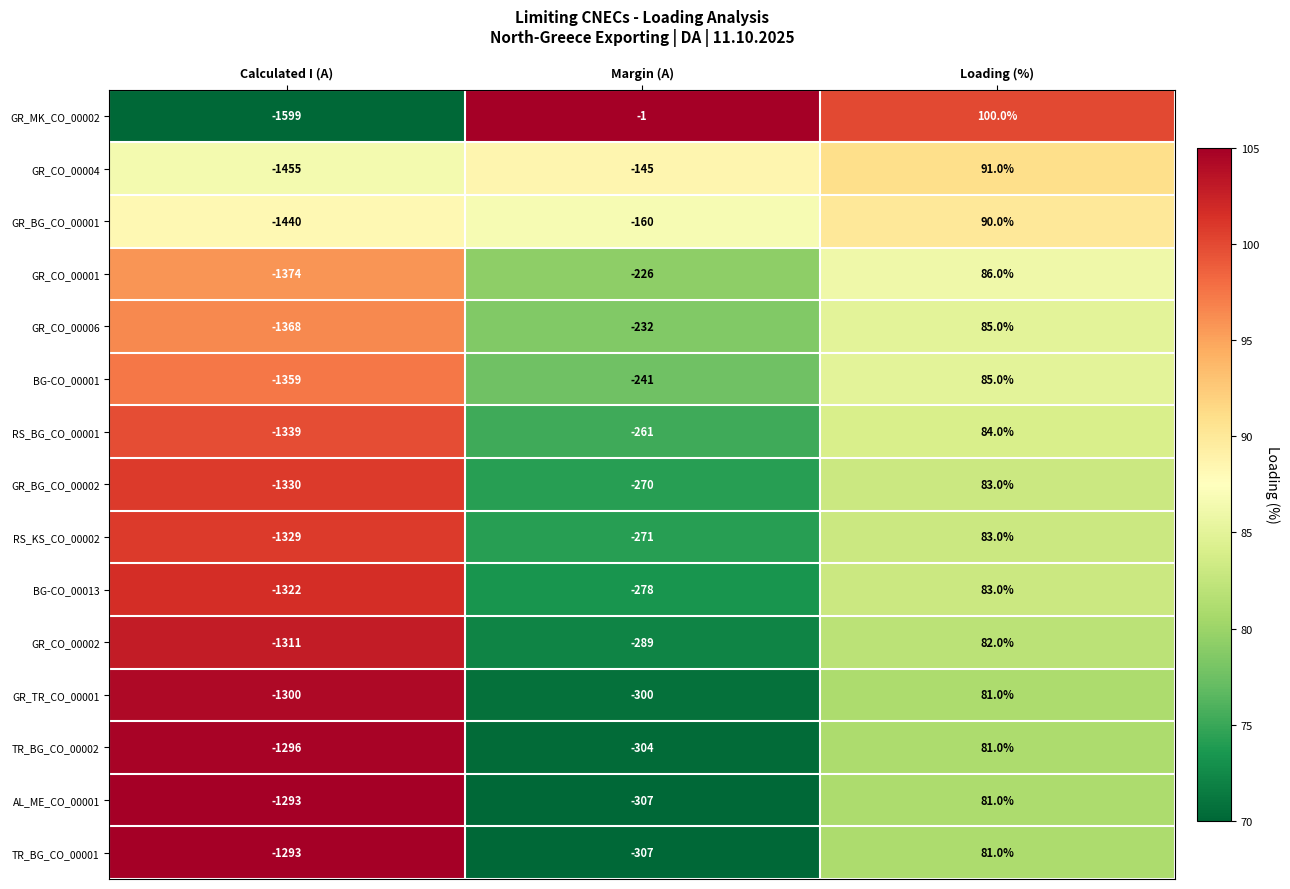

Which category has the highest value across all series?

Loading (%)